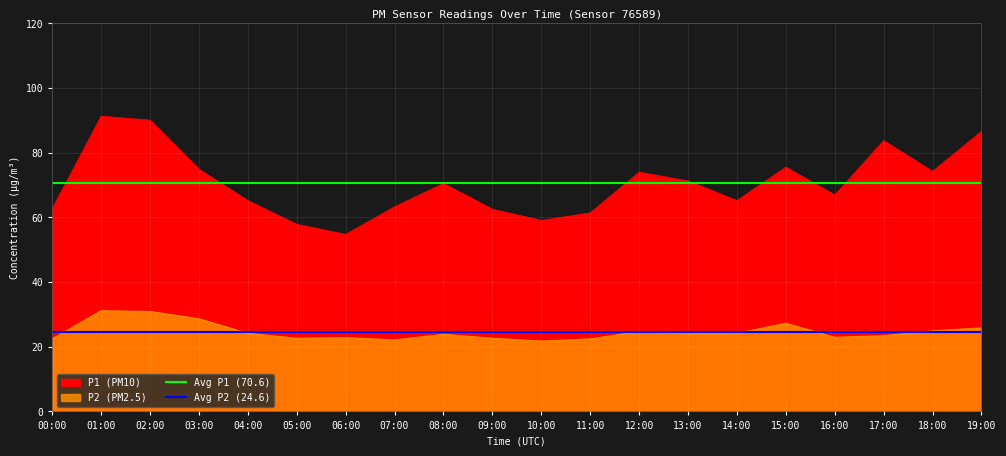

At which category does the chart reach its minimum across all series?

00:00